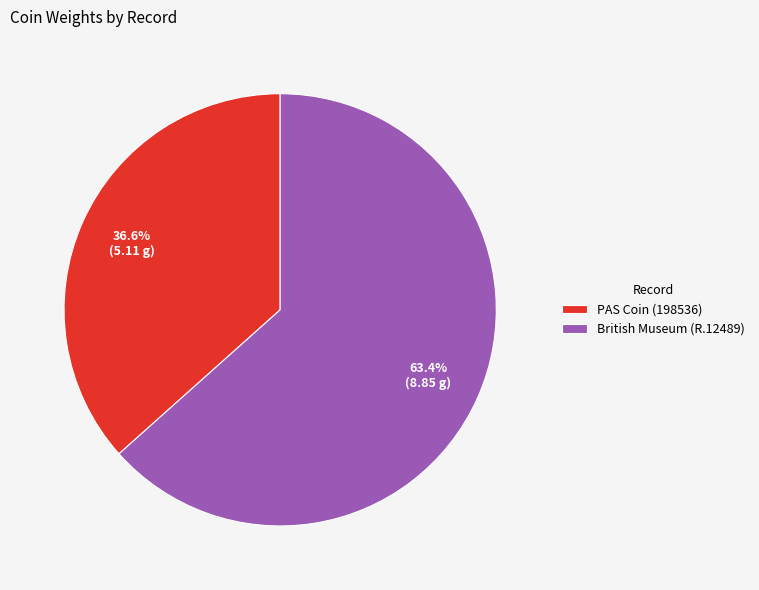

The British Museum (R.12489) slice represents 49% of the pie. True or false?

False